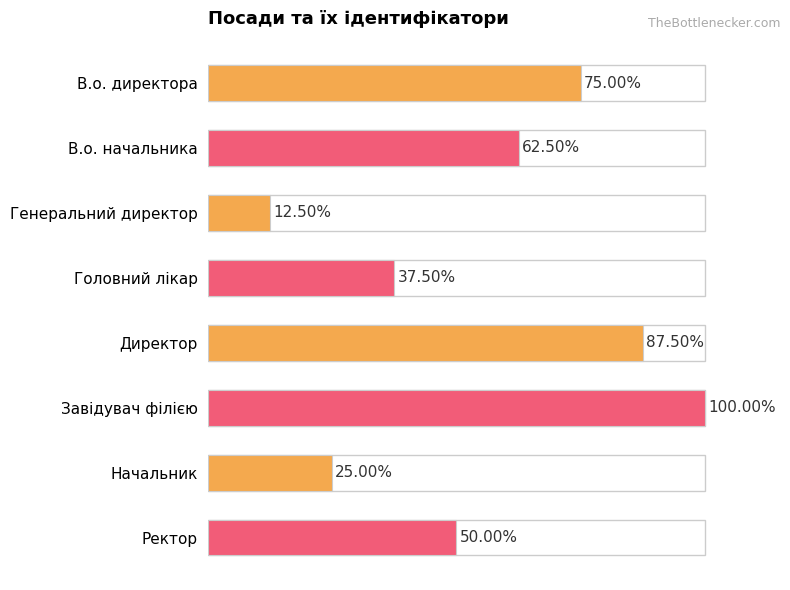

Does the chart contain any negative values?

No